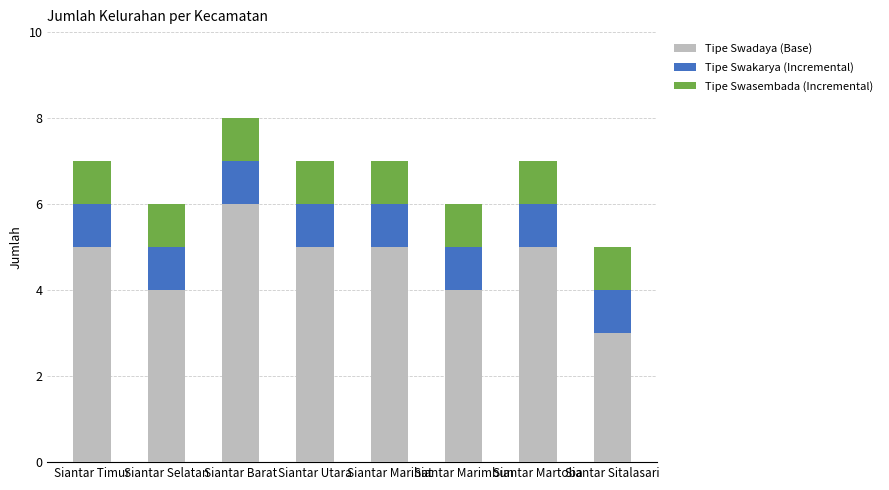

What is the approximate value of Tipe Swadaya (Base) at Siantar Sitalasari?

3